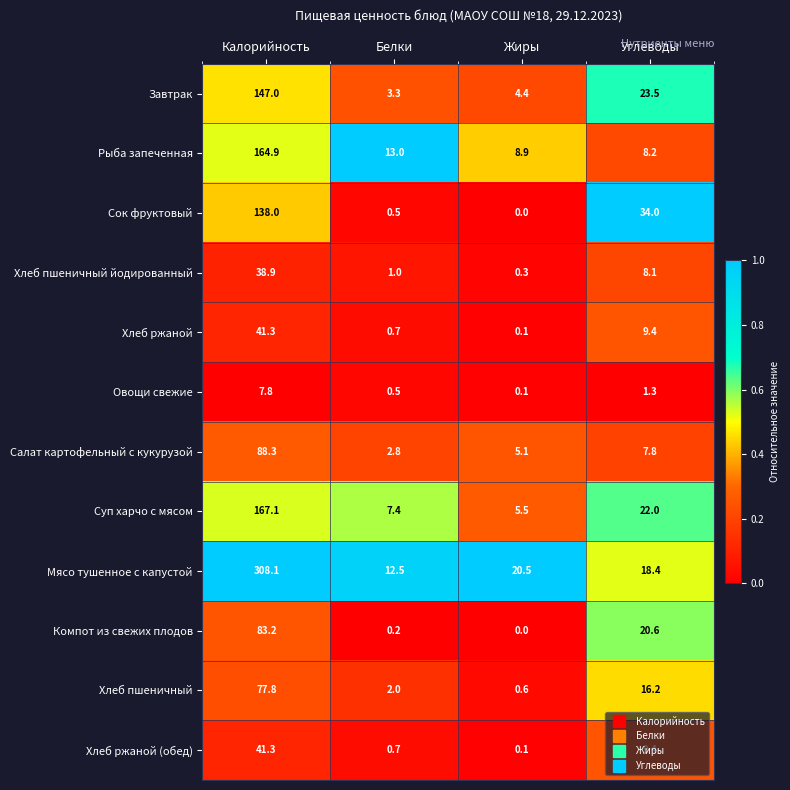

Where does the Рыба запеченная series first go above 13?

Калорийность